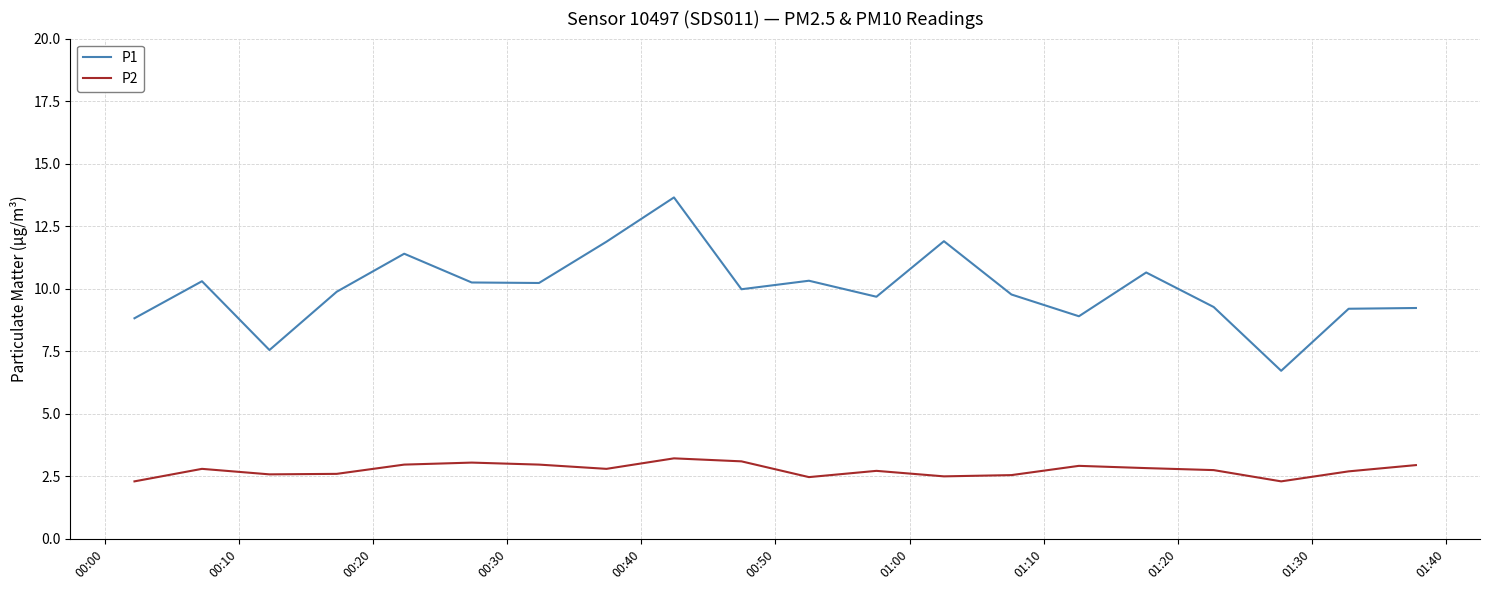

How many categories are shown in the chart?

20